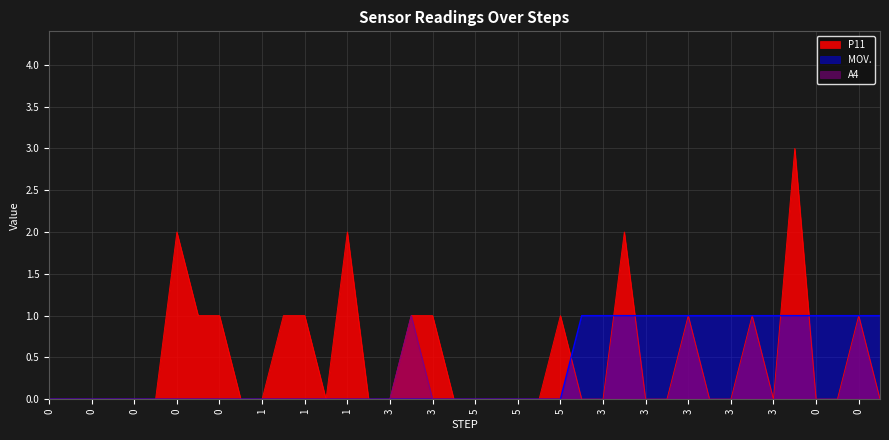

Does the chart have visible grid lines?

Yes